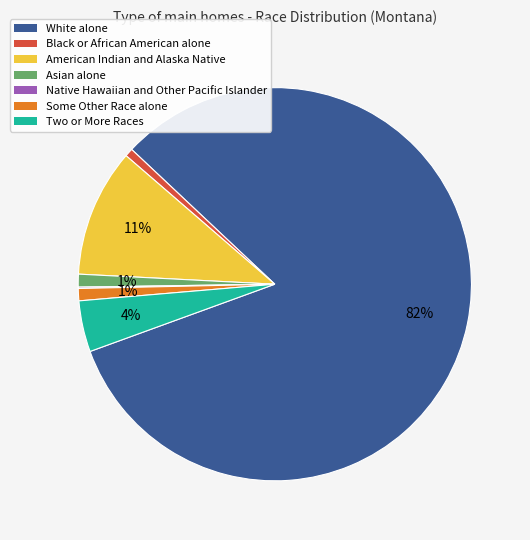

To the nearest percent, what is the difference between the largest and smallest slice percentages?

82%